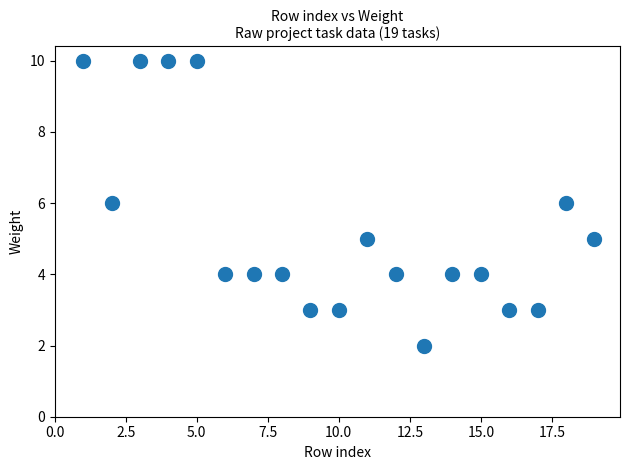

What is the range of Y values (max minus min)?

8